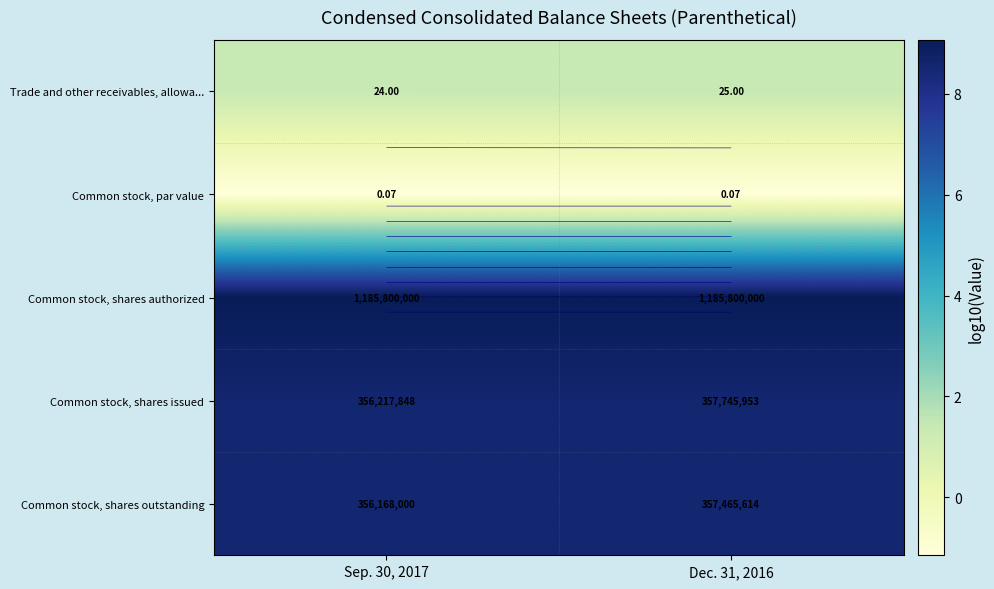

Which category has the highest value across all series?

Sep. 30, 2017